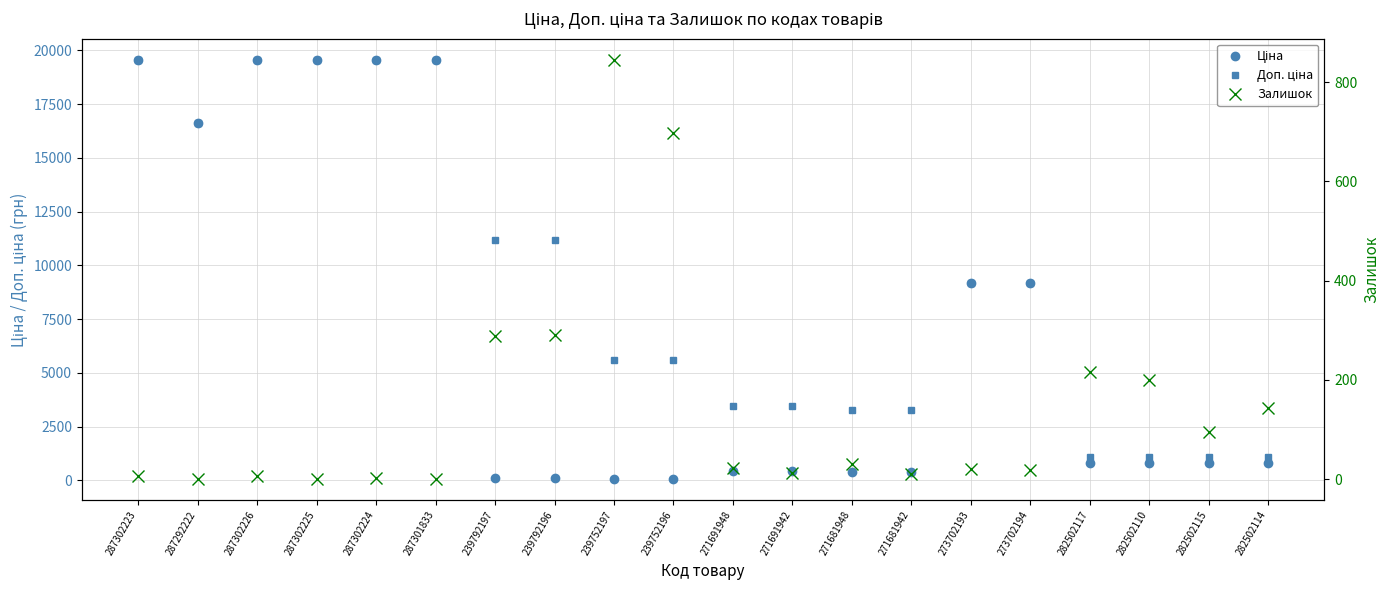

Reading left to right, transcribe all the data shown in this chart.

Ціна: 287302223=19564.9	287292222=16636.8	287302226=19564.9	287302225=19564.9	287302224=19564.9	287301833=19564.9	239792197=111.8	239792196=111.8	239752197=55.9	239752196=55.9	271691948=434.3	271691942=434.3	271681948=408.2	271681942=408.2	273702193=9196.3	273702194=9196.3	282502117=802.1	282502110=802.1	282502115=802.1	282502114=802.1
Доп. ціна: 287302223=19564.9	287292222=16636.8	287302226=19564.9	287302225=19564.9	287302224=19564.9	287301833=19564.9	239792197=11182.0	239792196=11182.0	239752197=5591.0	239752196=5591.0	271691948=3474.1	271691942=3474.1	271681948=3265.8	271681942=3265.8	273702193=9196.3	273702194=9196.3	282502117=1087.0	282502110=1087.0	282502115=1087.0	282502114=1087.0
Залишок: 287302223=7.0	287292222=1.0	287302226=7.0	287302225=0.0	287302224=3.0	287301833=0.0	239792197=289.0	239792196=290.0	239752197=845.0	239752196=698.0	271691948=22.0	271691942=13.0	271681948=30.0	271681942=10.0	273702193=20.0	273702194=18.0	282502117=215.0	282502110=200.0	282502115=95.0	282502114=143.0